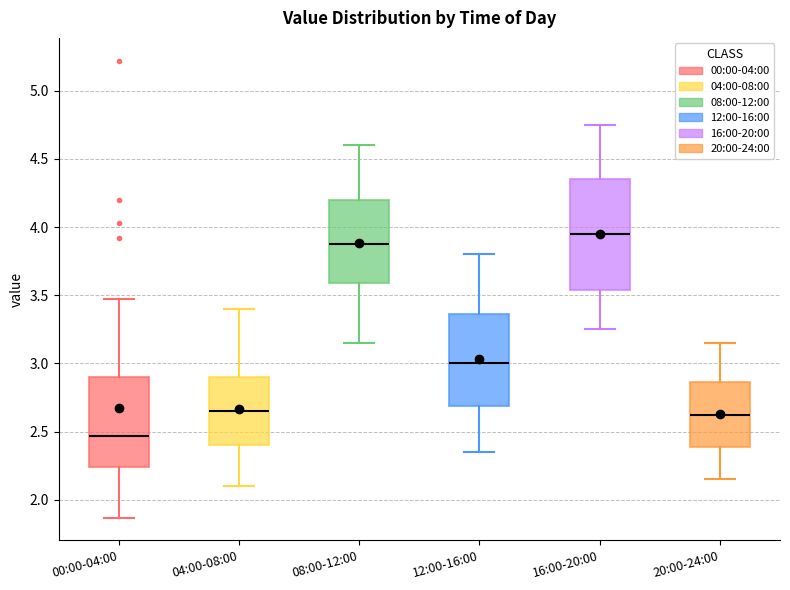

Comparing the boxes themselves (not the whiskers), which one is the tallest?

16:00-20:00